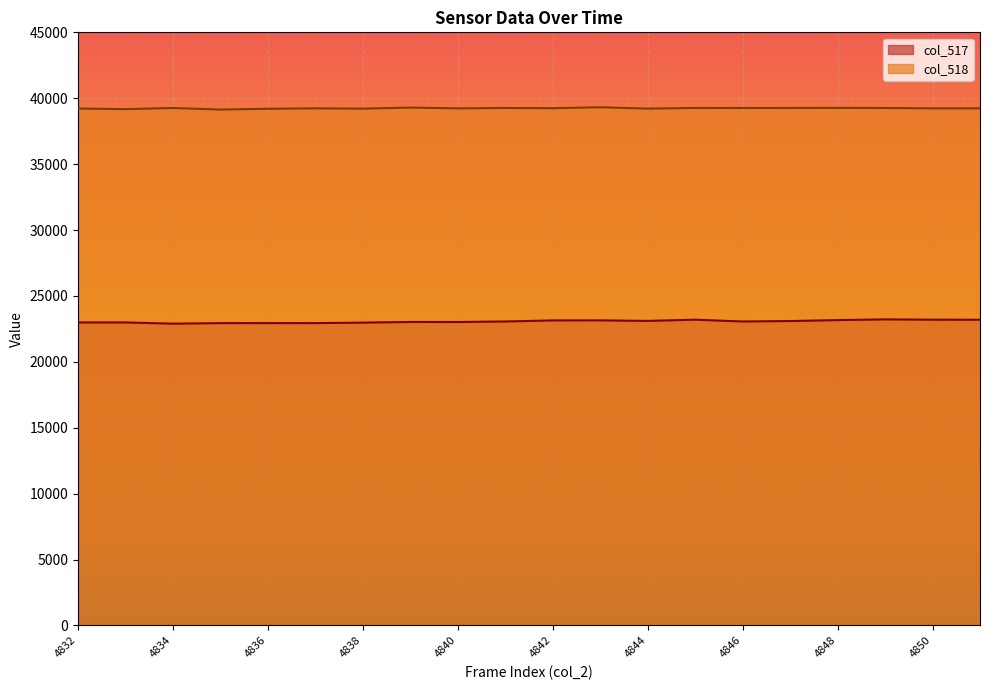

What is the sum of all col_518 values?

784781